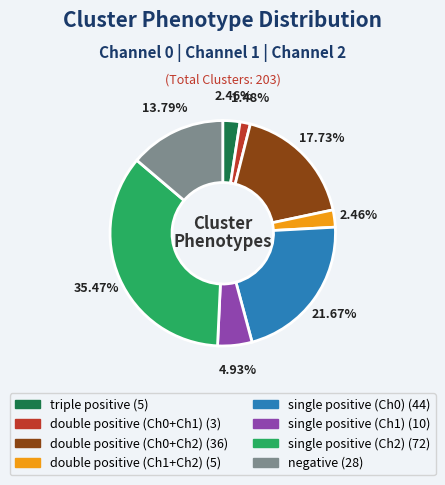

Does triple positive account for over 50% of the chart?

No